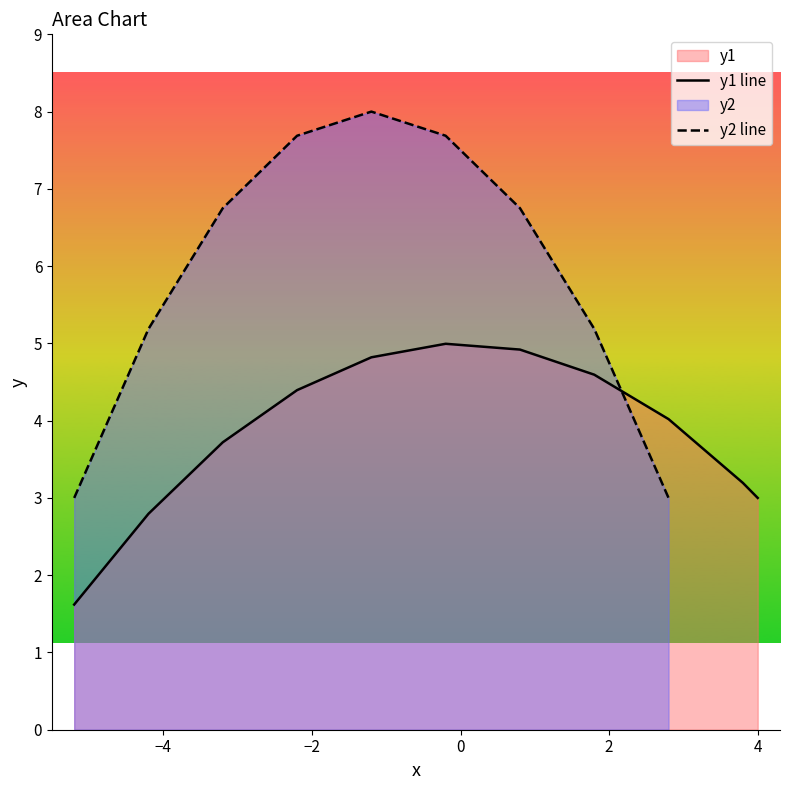

Between 1 and 3, which is larger?

3